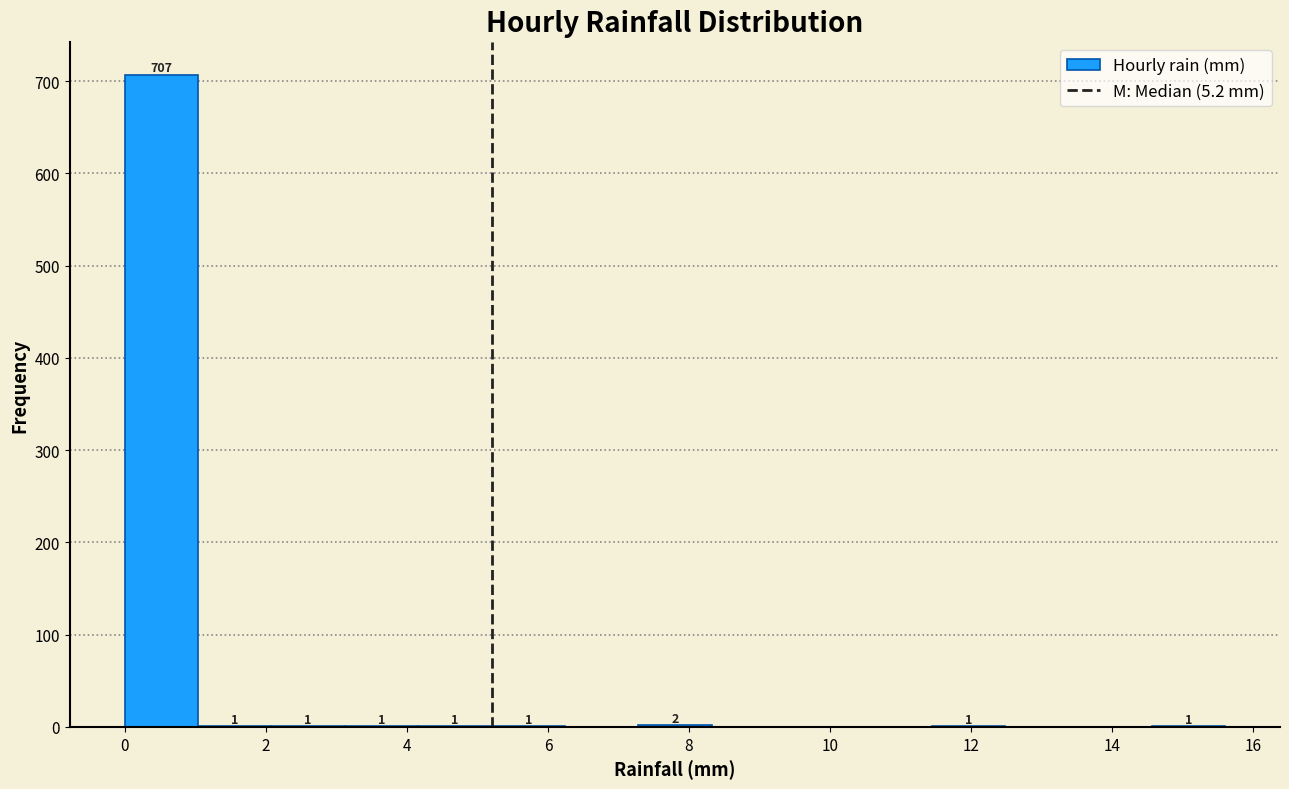

Over which range of the x-axis is the bar tallest?

0.00 to 1.04